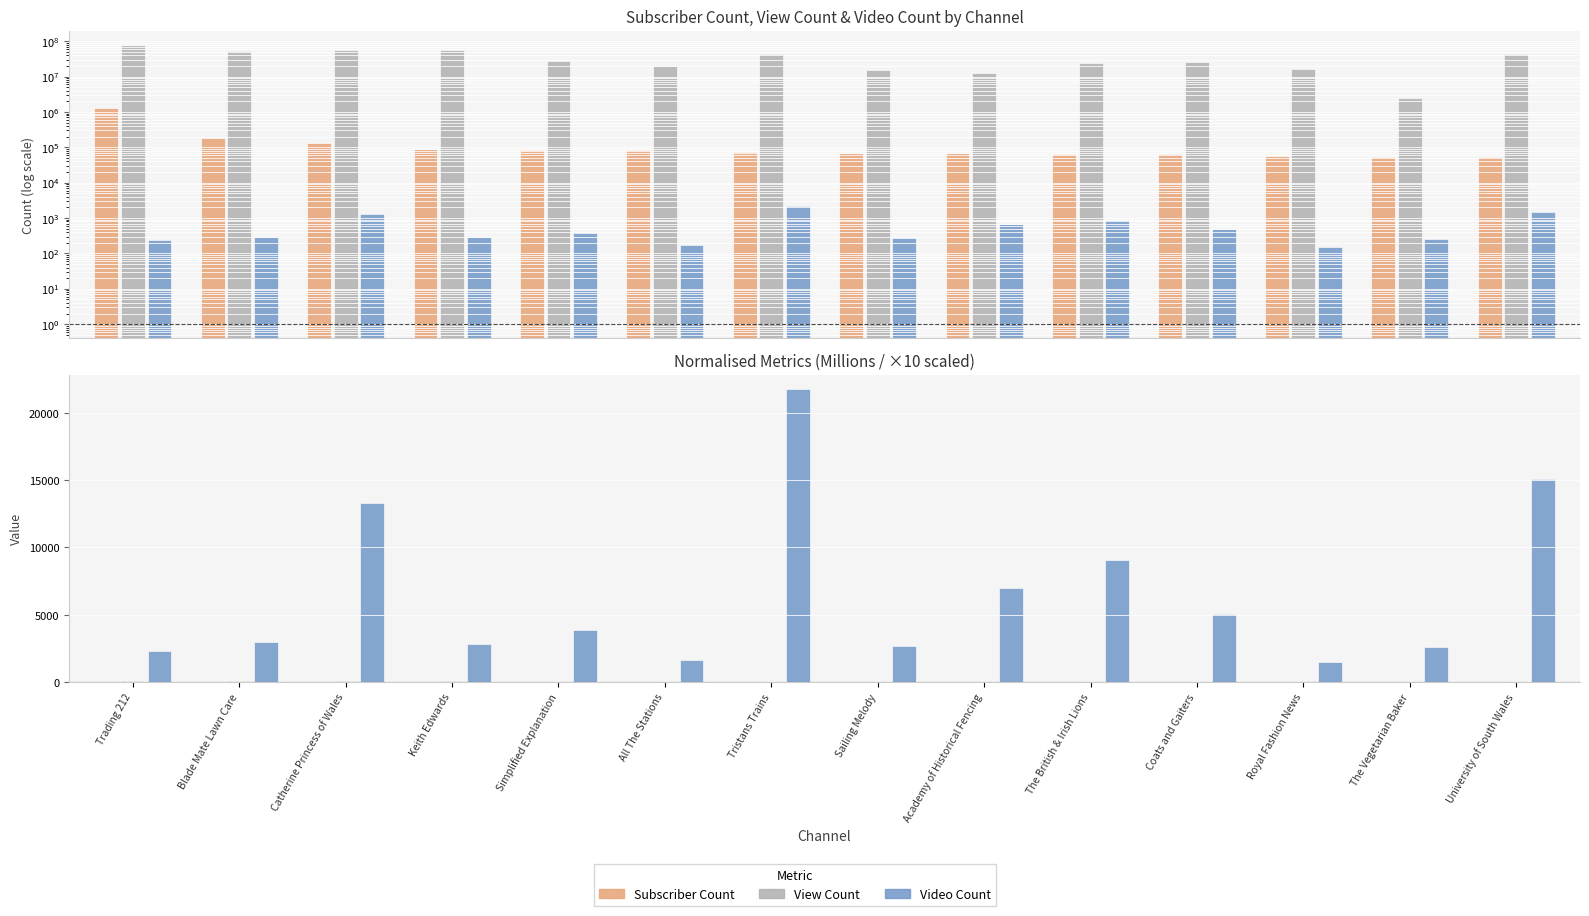

Which series has the largest total across all categories?

View Count